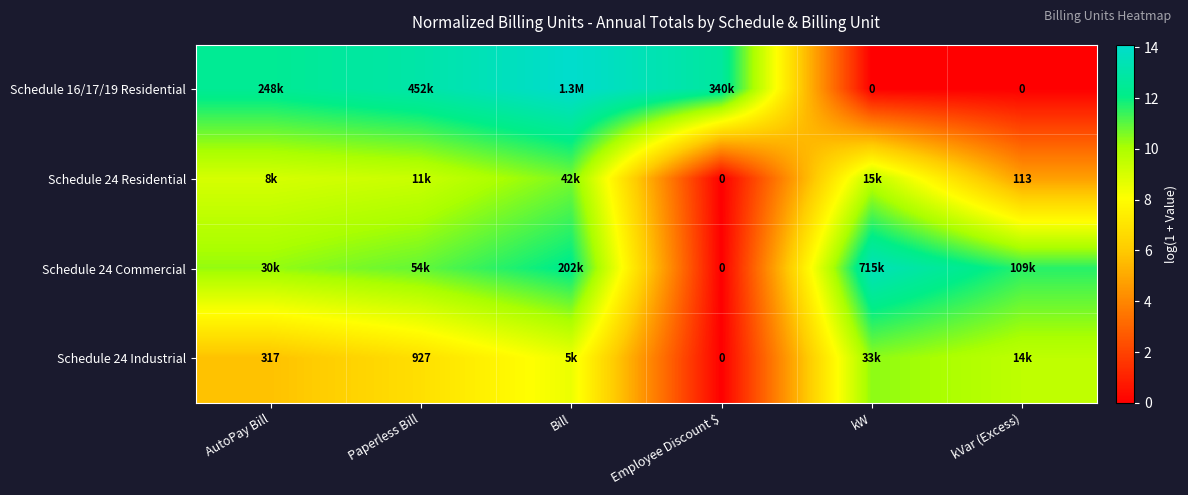

How many data points does each series have?

6